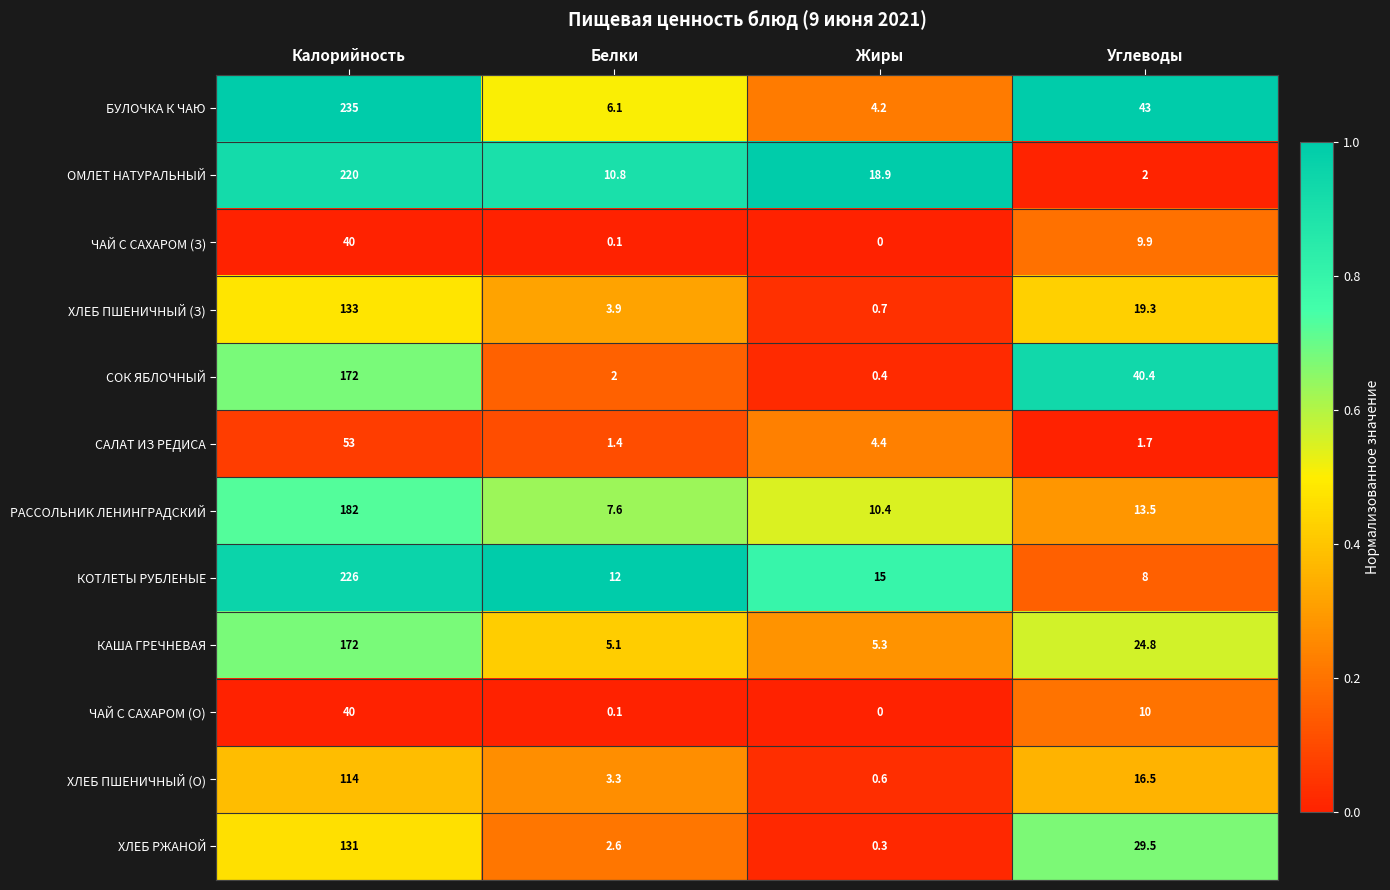

What is the maximum value for ХЛЕБ РЖАНОЙ?

131.0